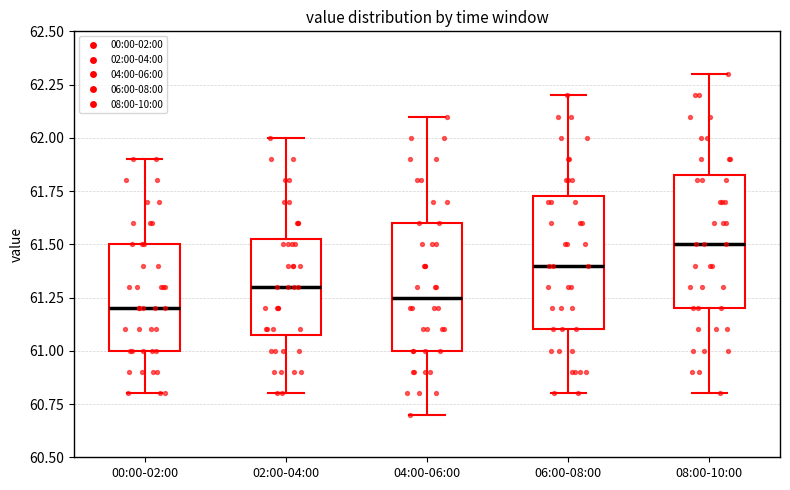

Reading left to right, read every box against the y-axis: the position of its median line, the range the box covers, and the ends of its whiskers. The values are not printed on the chart, so give them approximately, as read against the axis.

00:00-02:00: median 61.20, box 61.00 to 61.50, whiskers 60.80 to 61.90
02:00-04:00: median 61.30, box 61.10 to 61.55, whiskers 60.80 to 62.00
04:00-06:00: median 61.25, box 61.00 to 61.60, whiskers 60.70 to 62.10
06:00-08:00: median 61.40, box 61.10 to 61.75, whiskers 60.80 to 62.20
08:00-10:00: median 61.50, box 61.20 to 61.85, whiskers 60.80 to 62.30